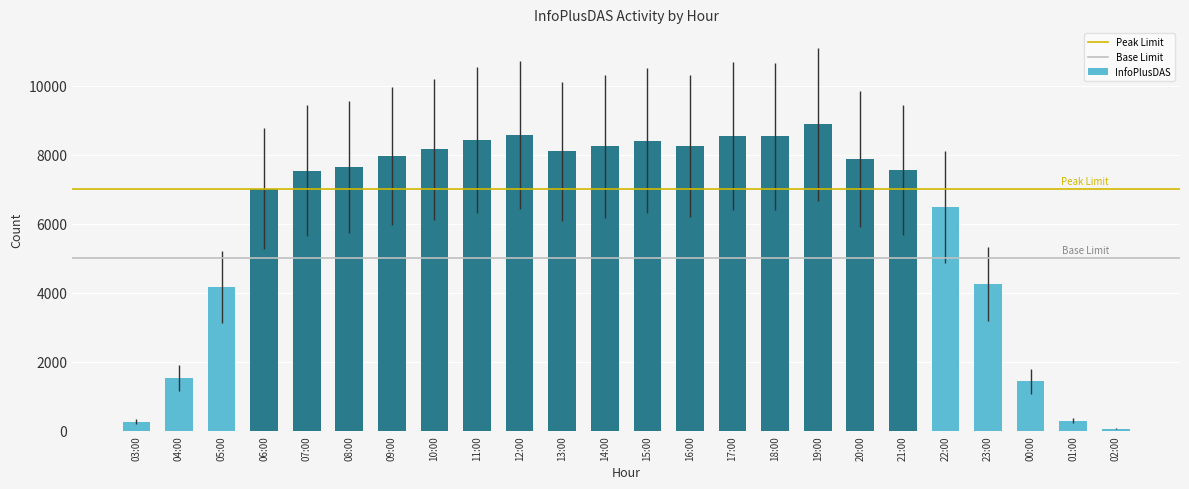

The chart shows a value of 14666 at 12:00. True or false?

False